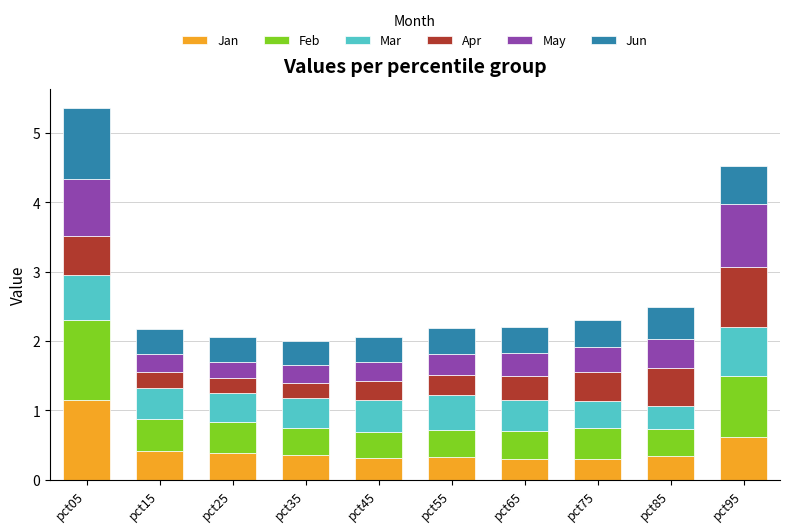

What is the total value across all series at pct85?

2.5